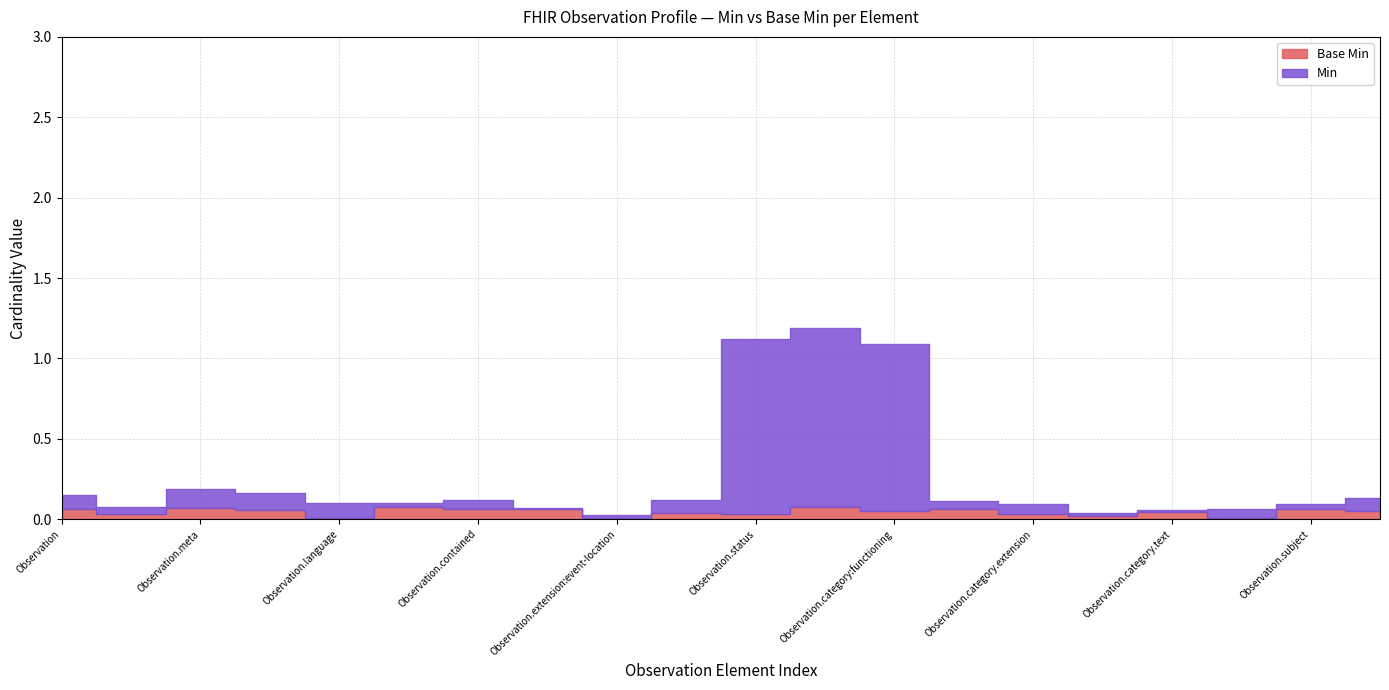

What is the label of the 7th point from the right?

Observation.category.id